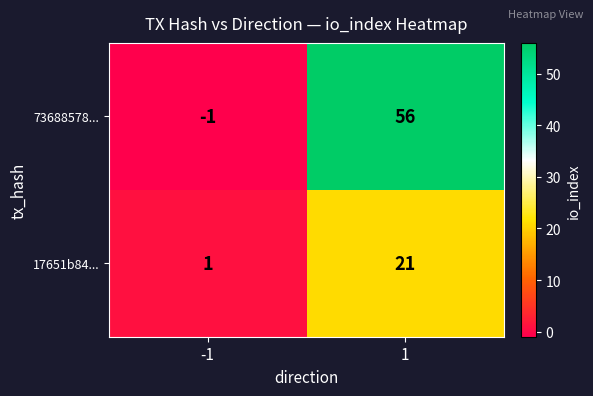

Is it true that 73688578... equals 56 at 1?

True